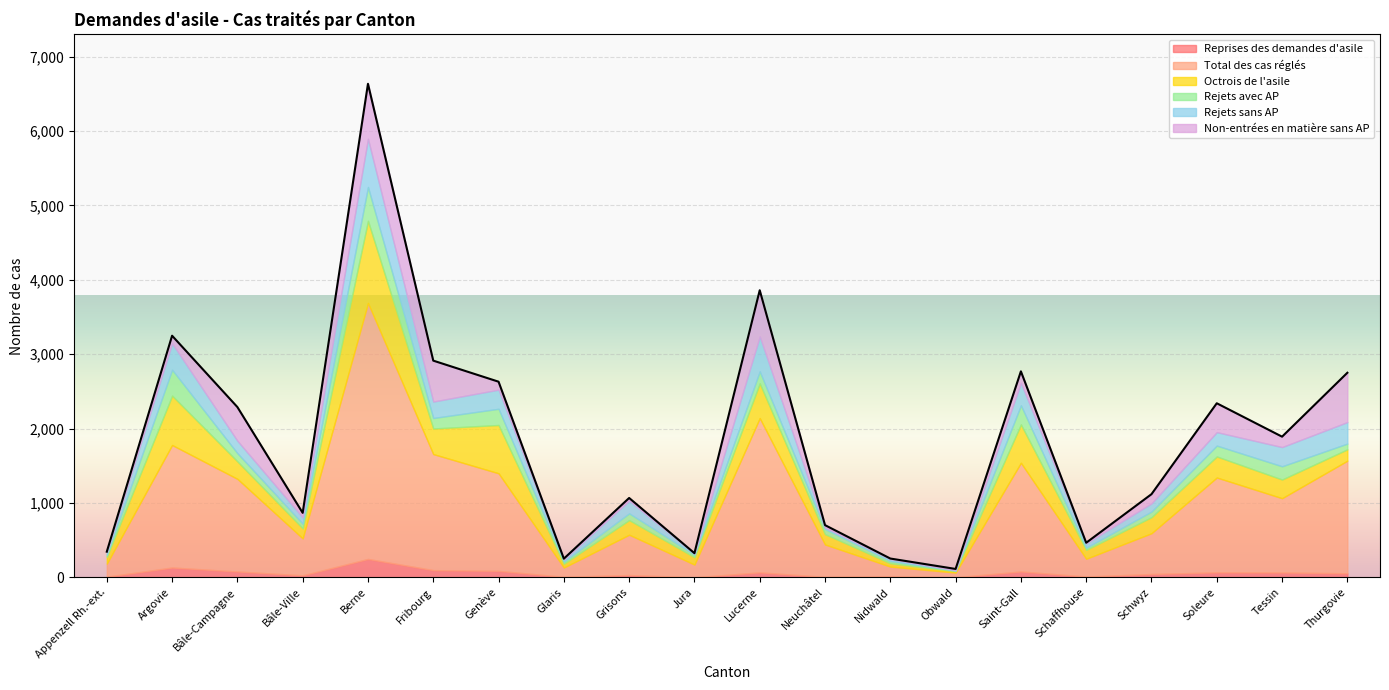

Which series has the largest total across all categories?

Total des cas réglés